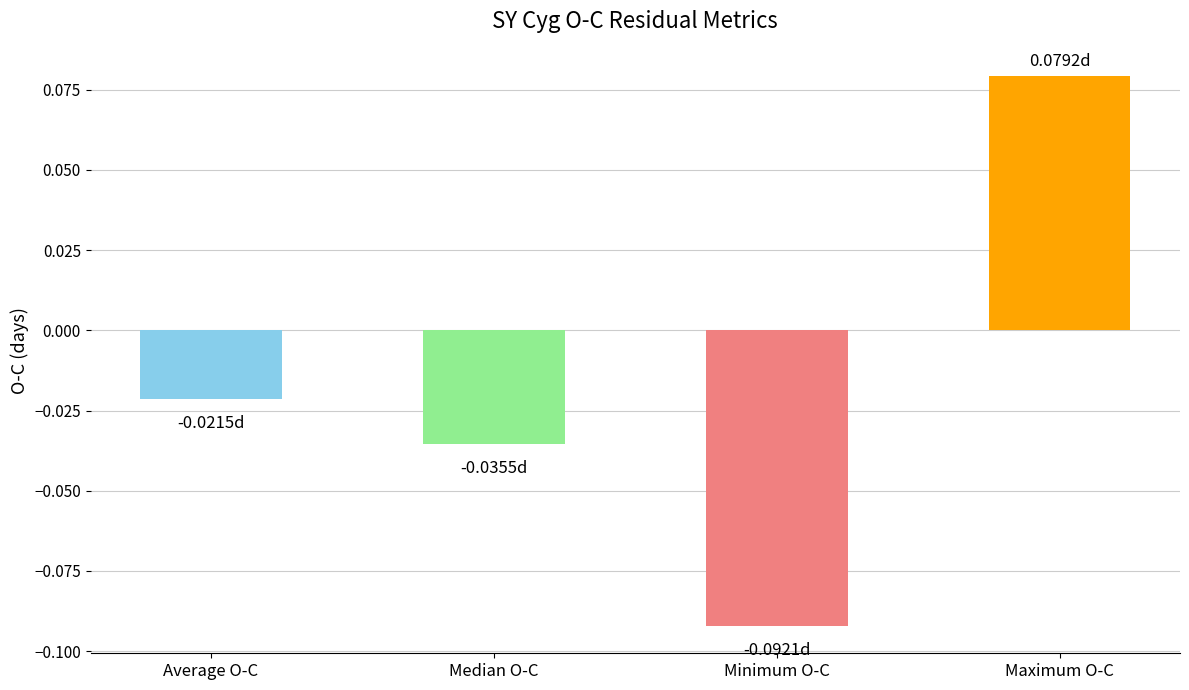

How many data points does each series have?

4